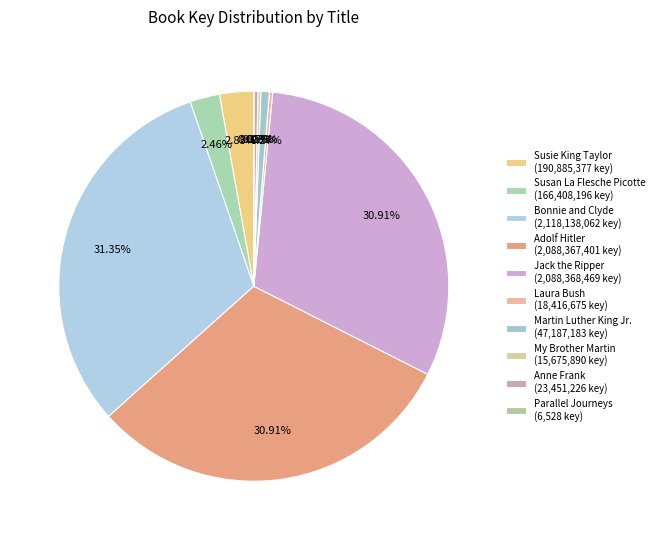

What is the total percentage of Bonnie and Clyde and Parallel Journeys?

31.3%